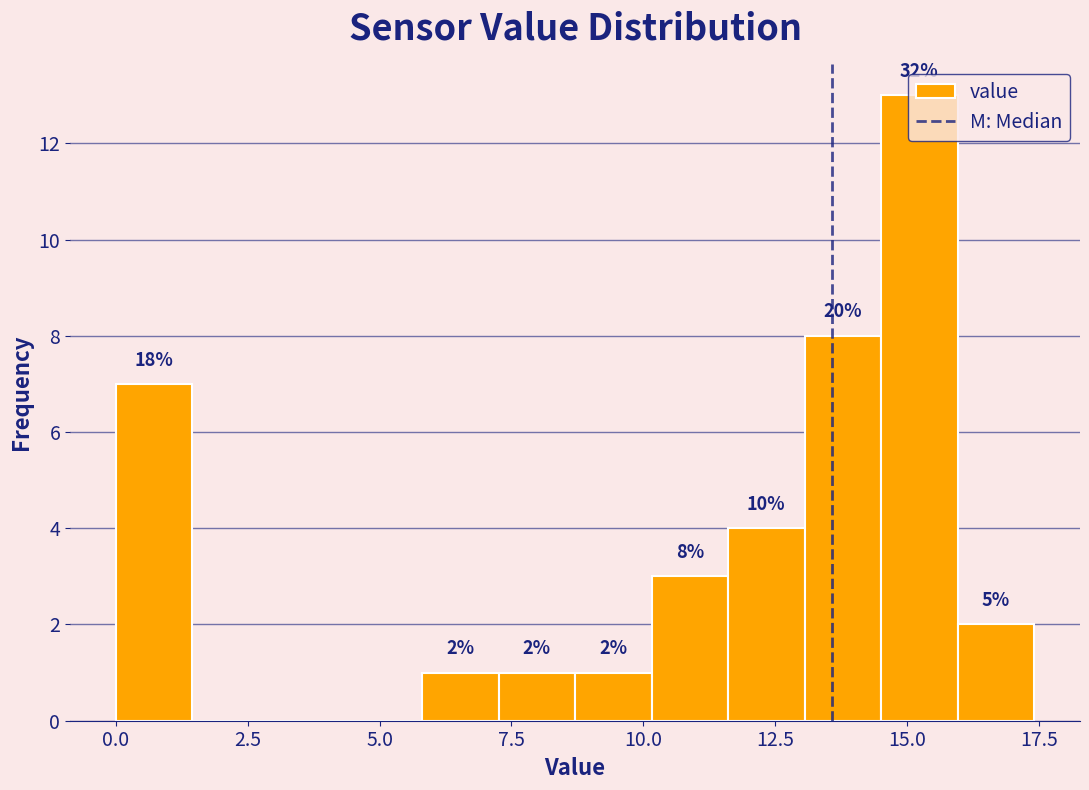

Around what value on the x-axis is the tallest bar? Give the approximate position of its centre, as read against the axis.

15.0